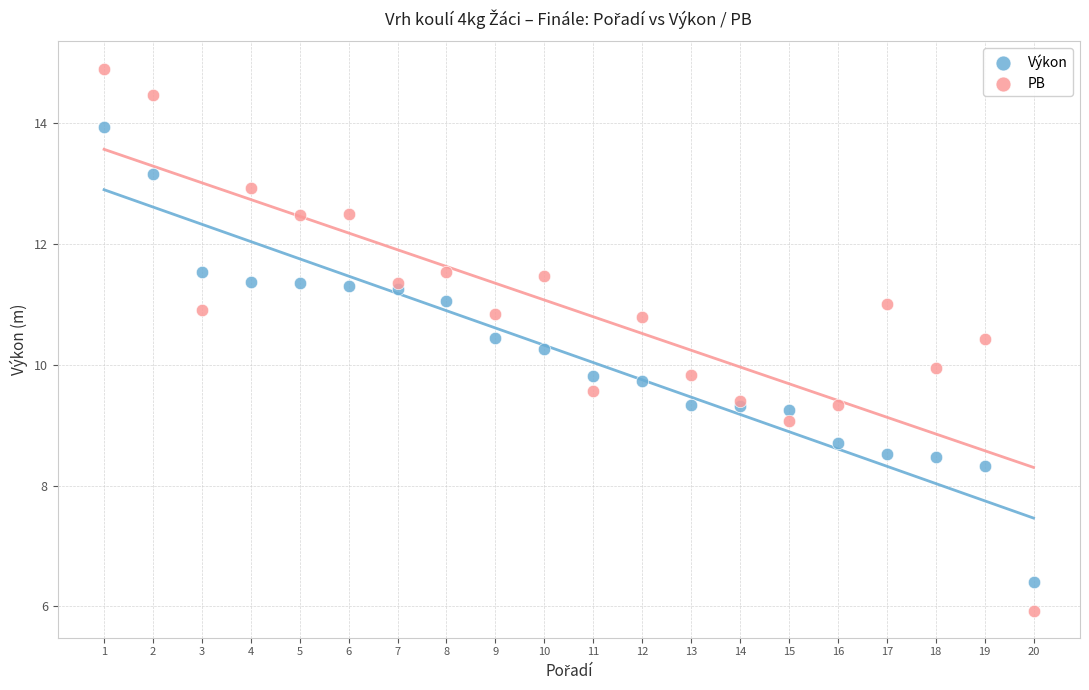

Which series contains the lowest Y value?

PB